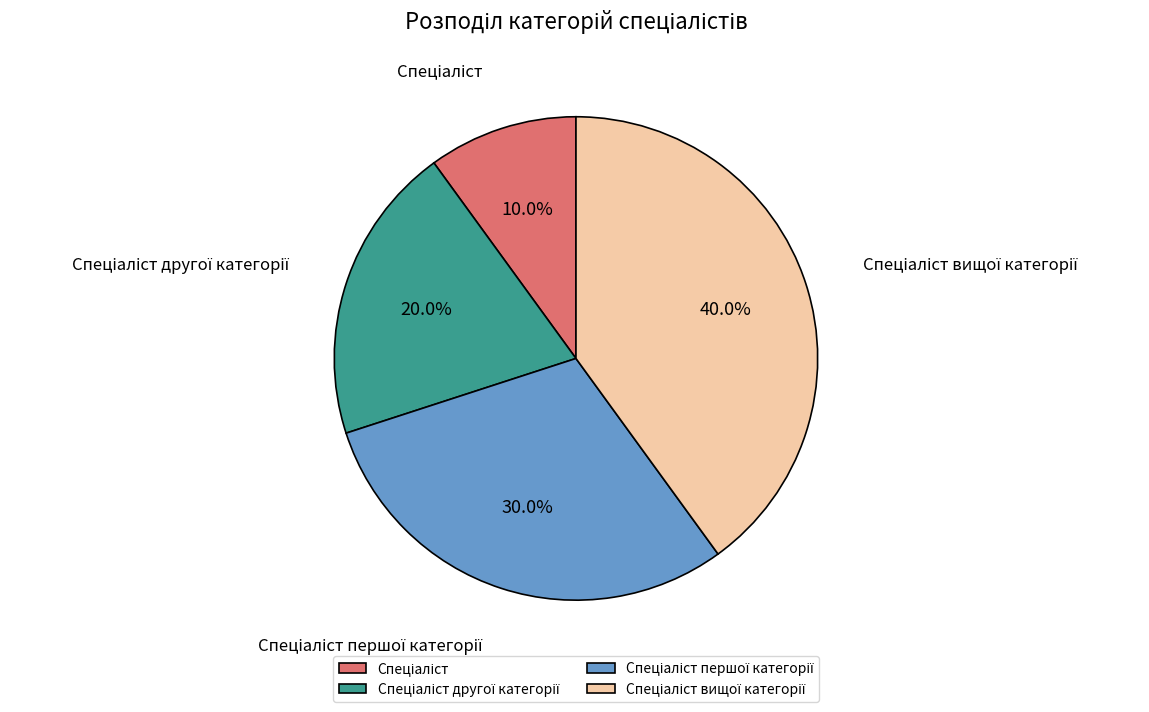

Is there a majority slice in this chart?

No